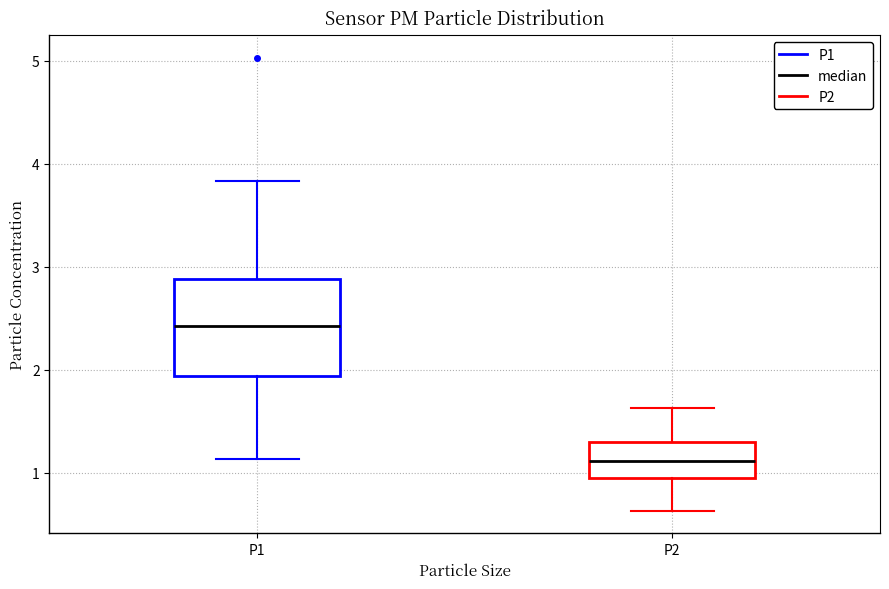

Where does the upper whisker of the box for P1 end on the y-axis? The values are not printed on the chart, so give them approximately, as read against the axis.

3.8